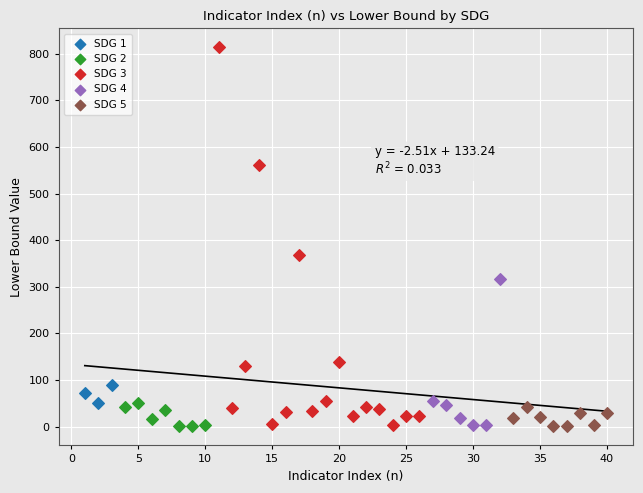

What are all the series names shown in the legend?

SDG 1, SDG 2, SDG 3, SDG 4, SDG 5